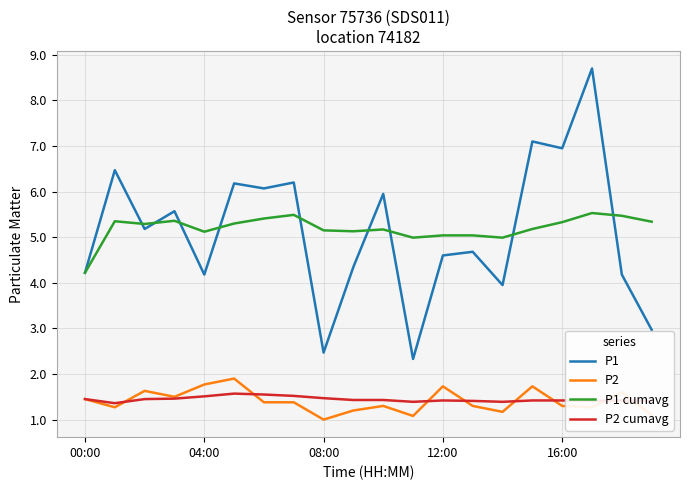

True or false: P2 cumavg and P1 cumavg intersect in this chart.

False